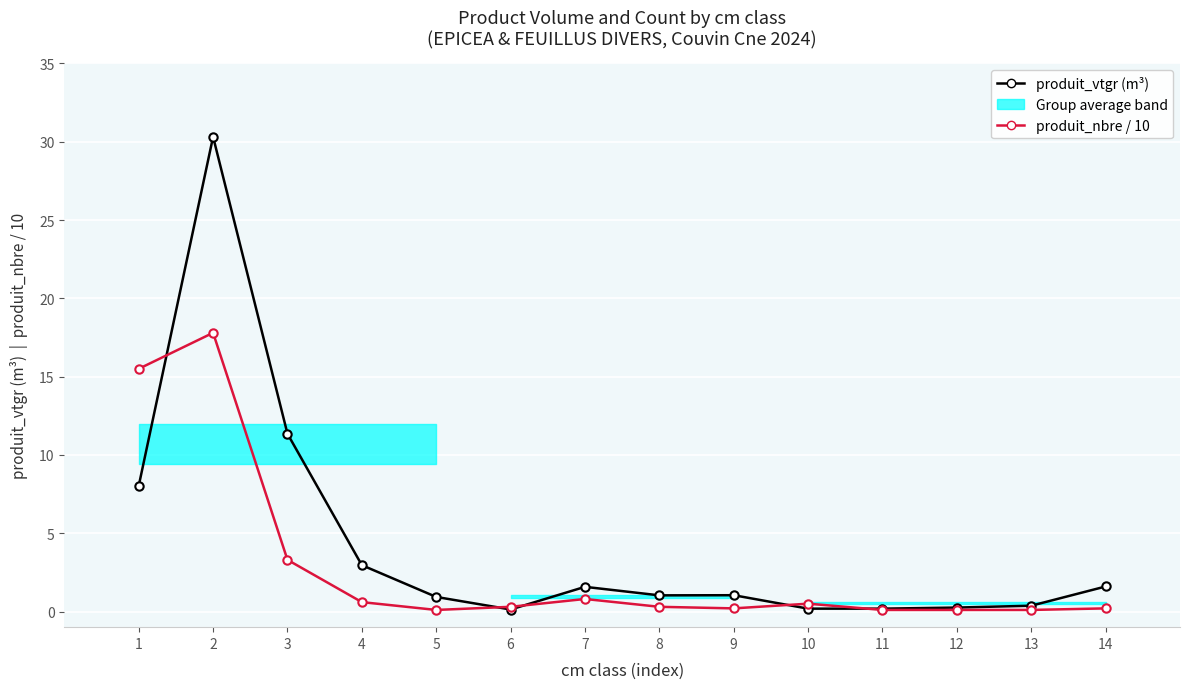

Reading left to right, what are all the values shown in this chart?

produit_vtgr (m³): 1=8.0	2=30.3	3=11.4	4=3.0	5=0.9	6=0.1	7=1.6	8=1.0	9=1.0	10=0.2	11=0.2	12=0.3	13=0.4	14=1.6
produit_nbre / 10: 1=15.5	2=17.8	3=3.3	4=0.6	5=0.1	6=0.3	7=0.8	8=0.3	9=0.2	10=0.5	11=0.1	12=0.1	13=0.1	14=0.2